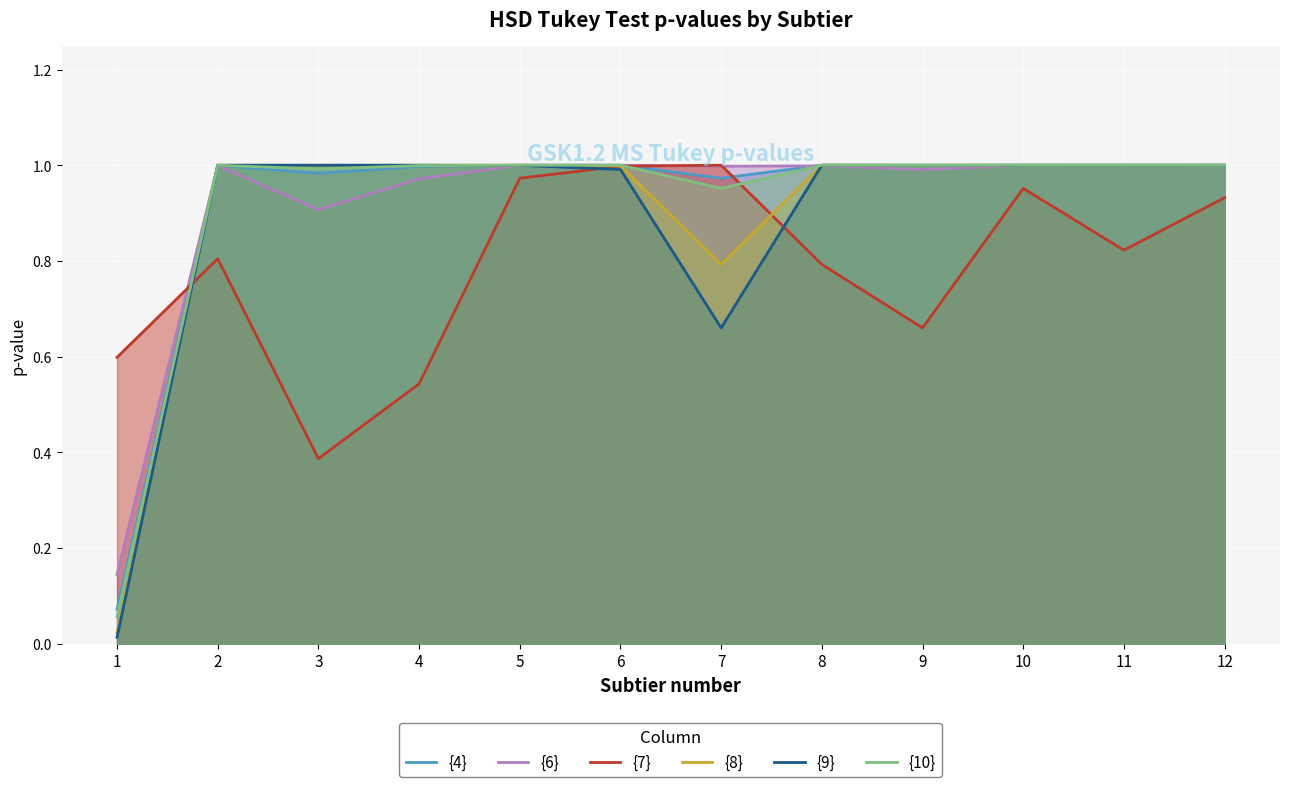

What are all the series names shown in the legend?

{4}, {6}, {7}, {8}, {9}, {10}